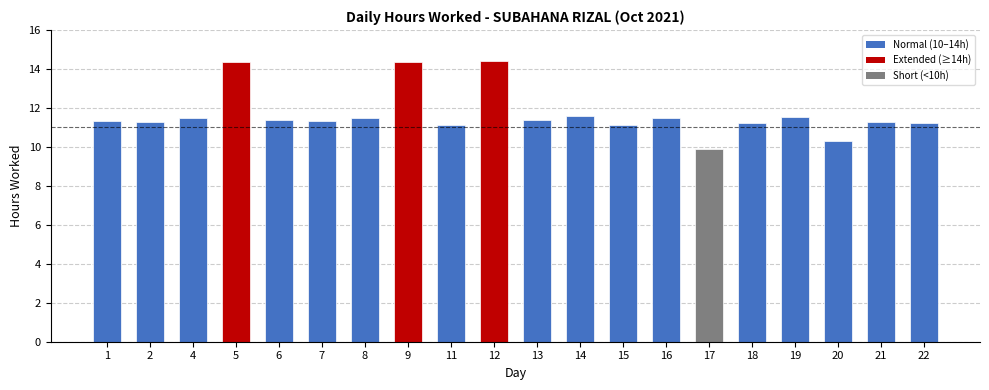

The chart shows a value of 16.7 at 22. True or false?

False